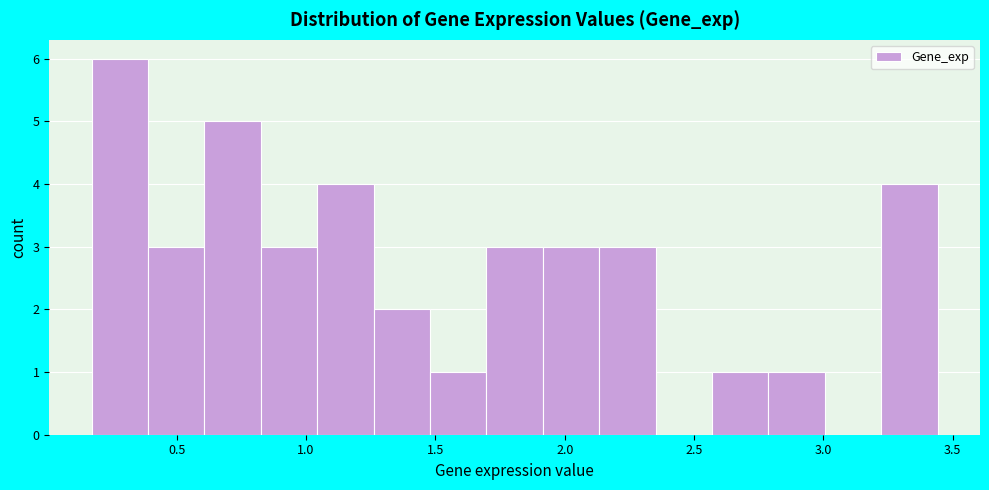

Reading left to right, list every bar in this chart as the range it spans on the x-axis followed by its height. Neither the bar edges nor the heights are printed on the chart, so give them approximately, as read against the axes.

0.15 to 0.40: 6
0.40 to 0.60: 3
0.60 to 0.85: 5
0.85 to 1.05: 3
1.05 to 1.25: 4
1.25 to 1.50: 2
1.50 to 1.70: 1
1.70 to 1.90: 3
1.90 to 2.15: 3
2.15 to 2.35: 3
2.35 to 2.55: 0
2.55 to 2.80: 1
2.80 to 3.00: 1
3.00 to 3.20: 0
3.20 to 3.45: 4